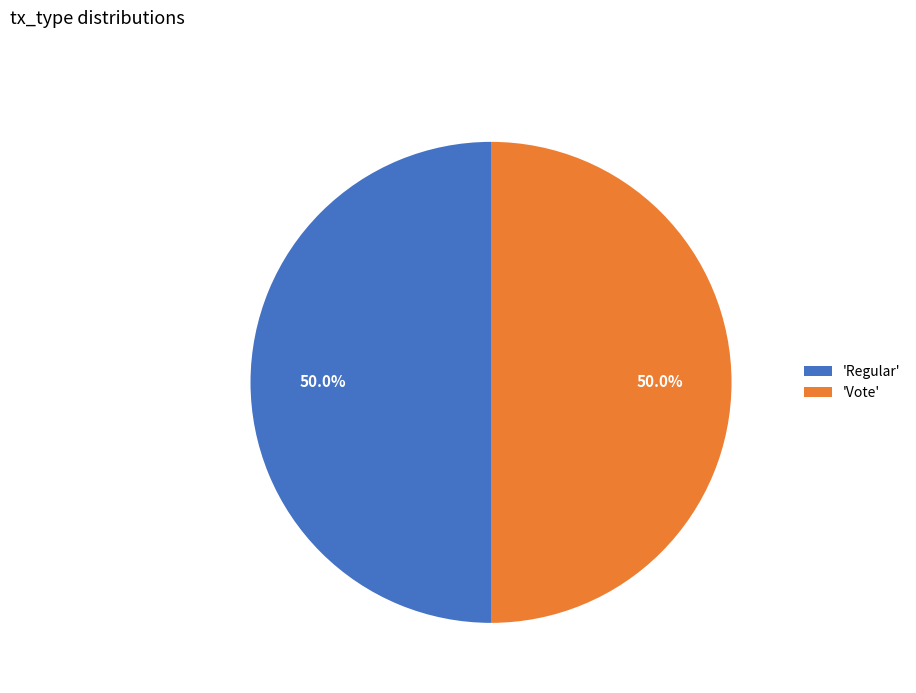

Is the sum of 'Regular' and 'Vote' greater than half?

Yes